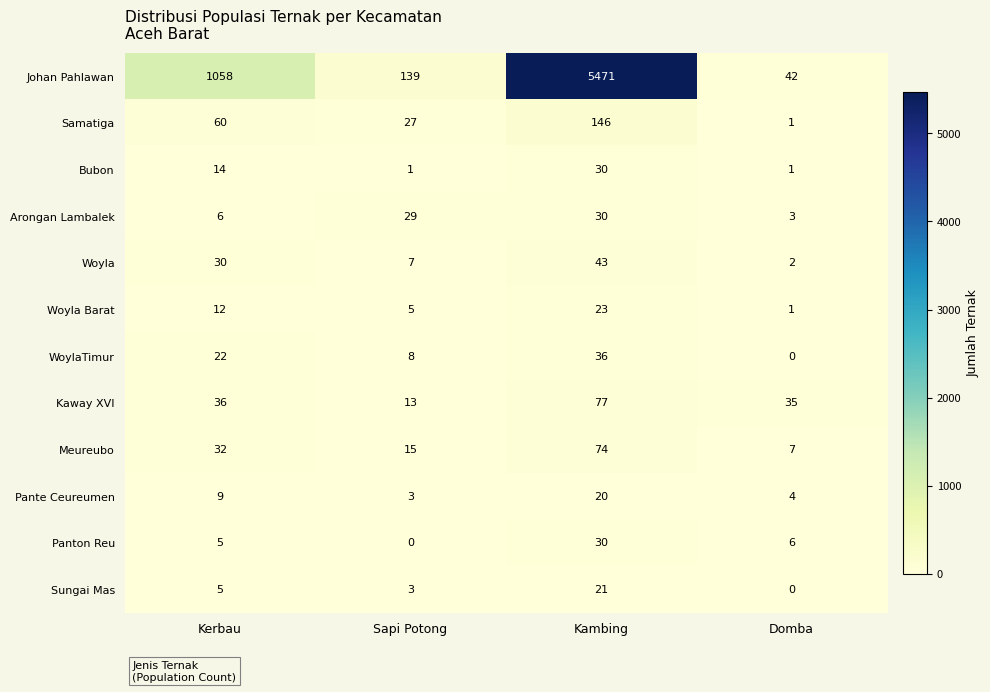

At which label is Arongan Lambalek closest to 16?

Kerbau